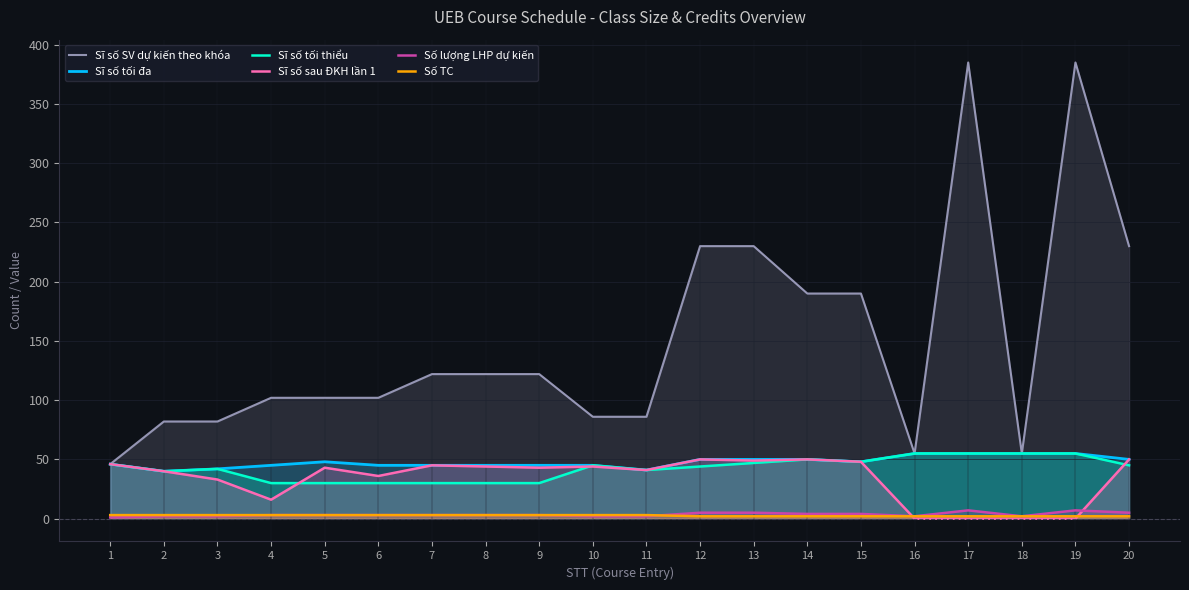

Which series has the largest total across all categories?

Sĩ số SV dự kiến theo khóa